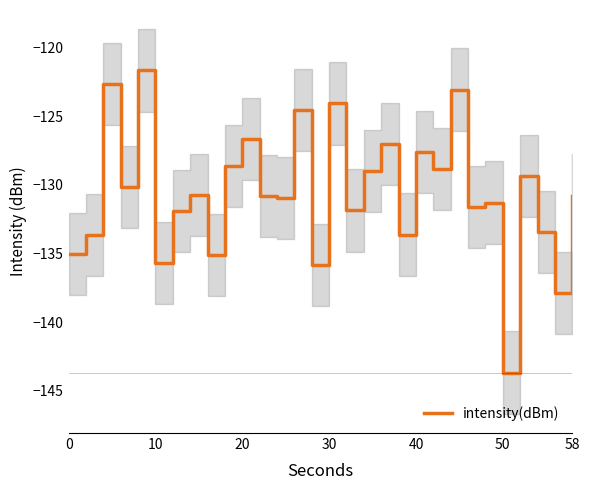

What is the maximum value for intensity(dBm)?

-121.7